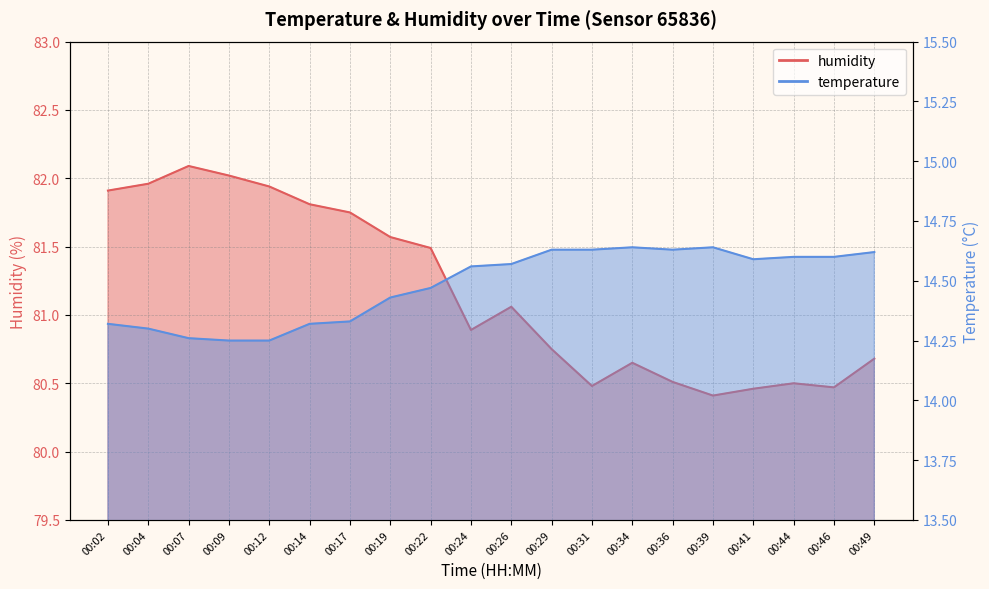

At which category is the sum across all series the highest?

00:07